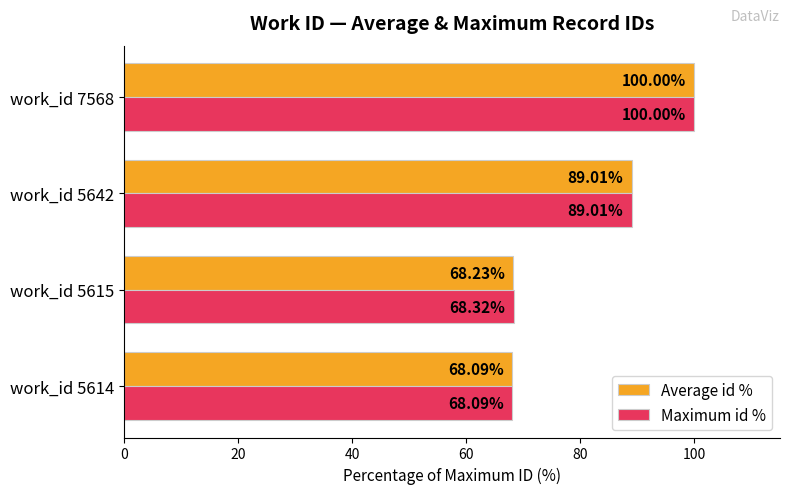

Is the value of Maximum id % at work_id 7568 greater than the value of Average id % at work_id 5615?

Yes